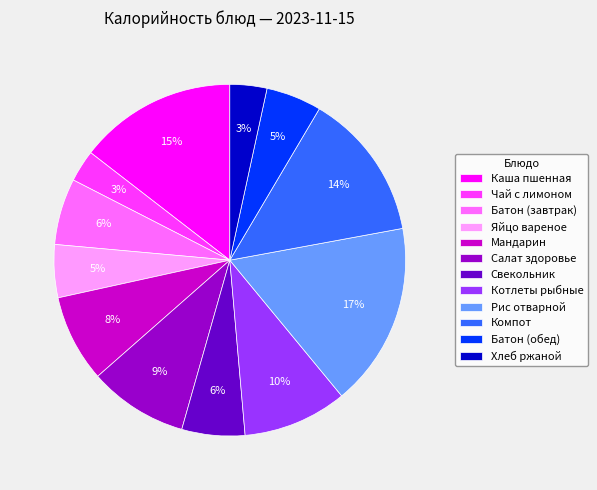

Which has a higher value, Каша пшенная or Котлеты рыбные?

Каша пшенная